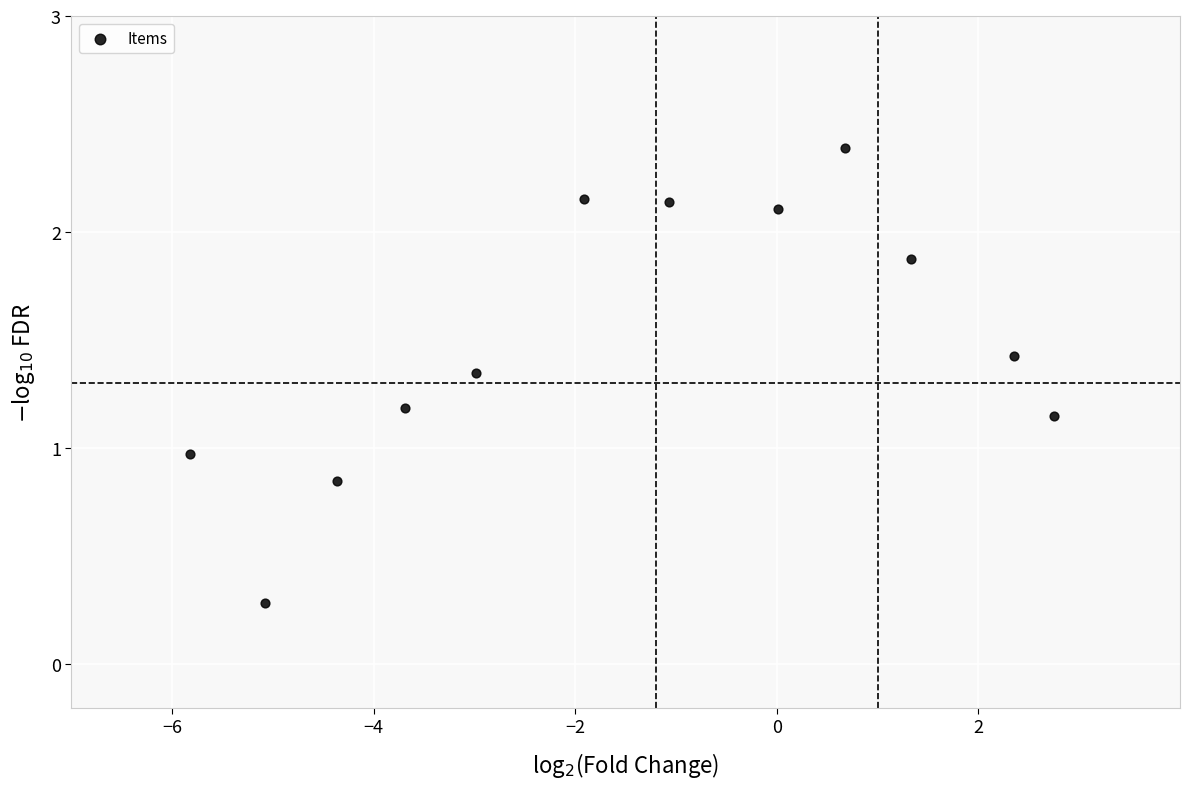

What is the range of X values (max minus min)?

8.6